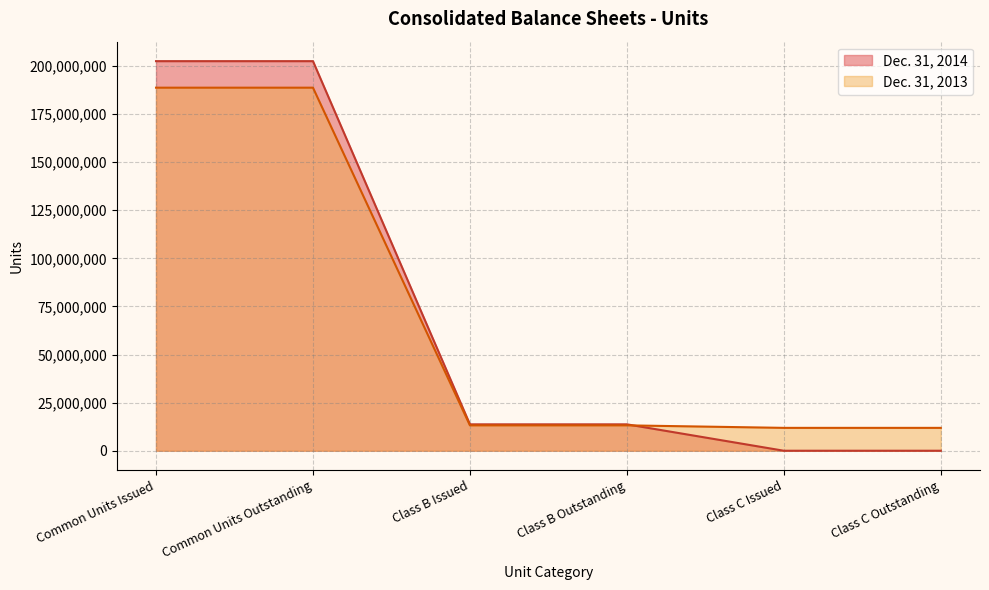

Rank the series at Common Units Outstanding from lowest to highest value.

Dec. 31, 2013, Dec. 31, 2014